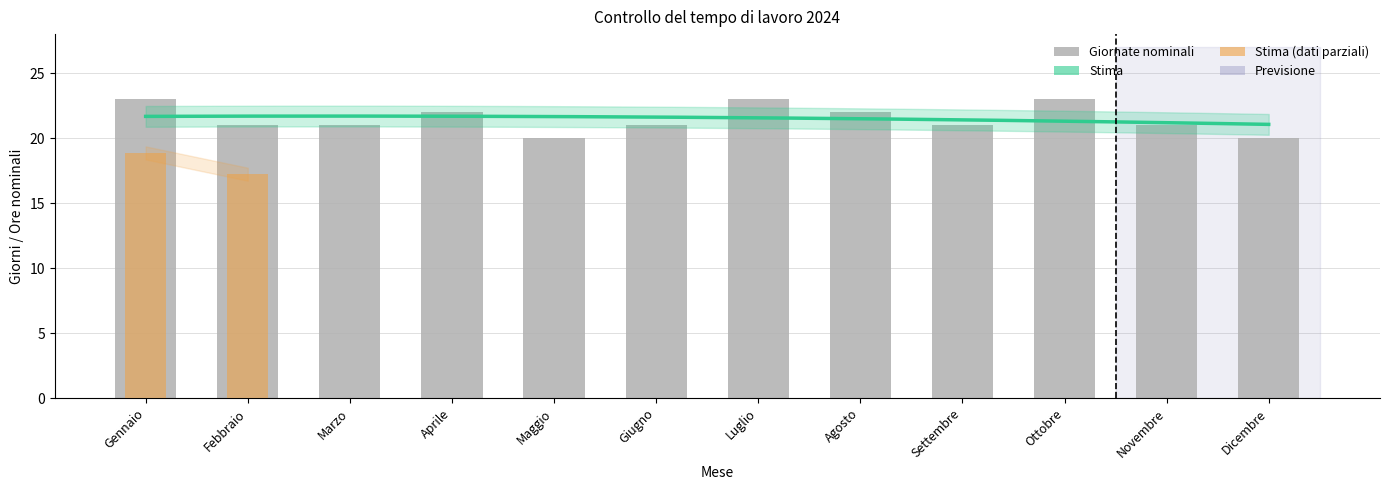

What is the label of the 6th bar from the right?

Luglio